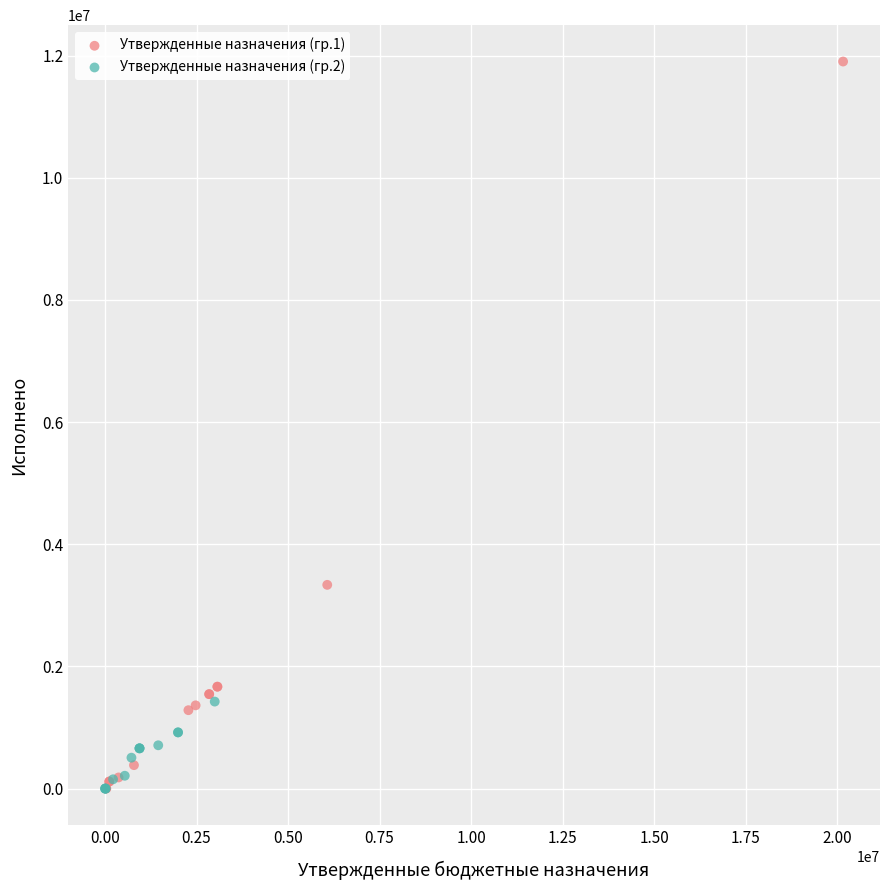

Which series has the widest spread of Y values?

Утвержденные назначения (гр.1)